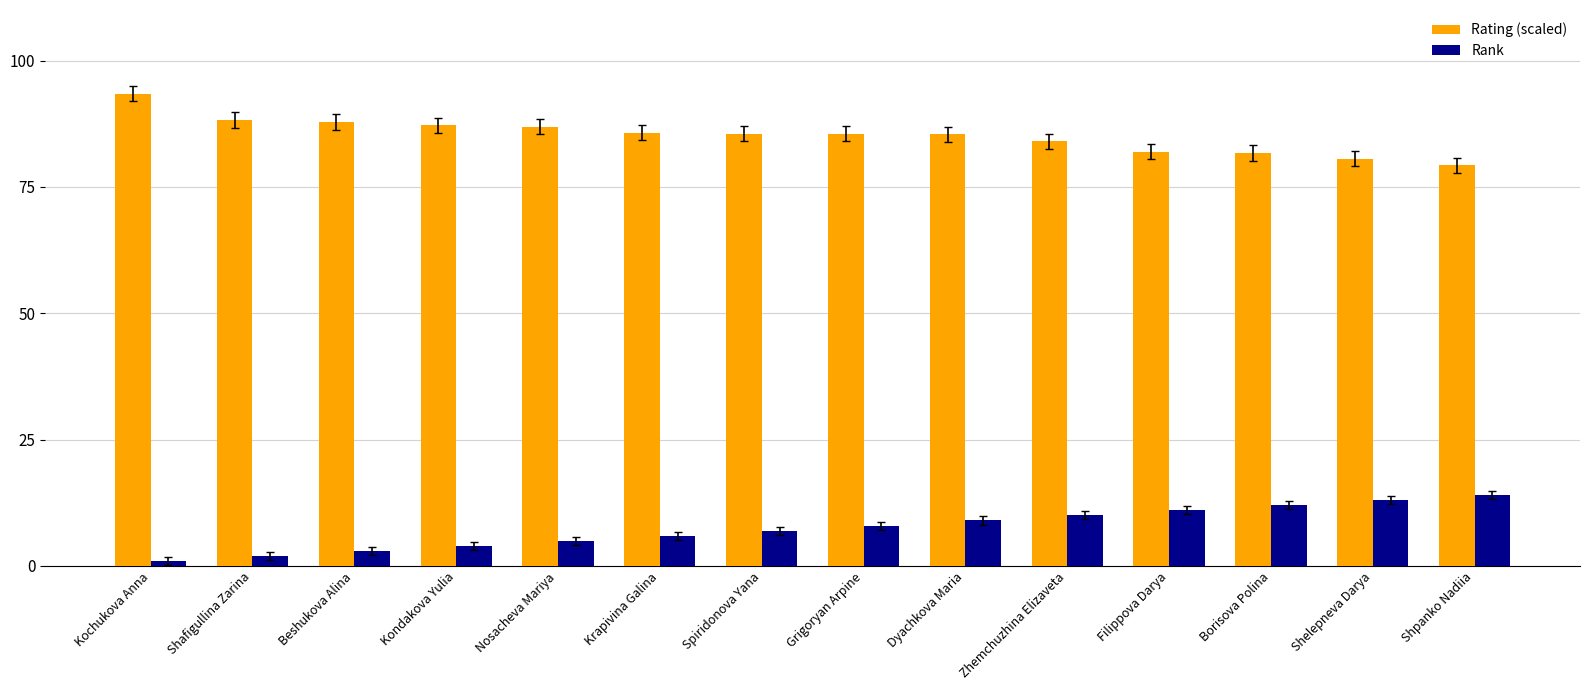

Is it true that Rank equals 12.0 at Borisova Polina?

True